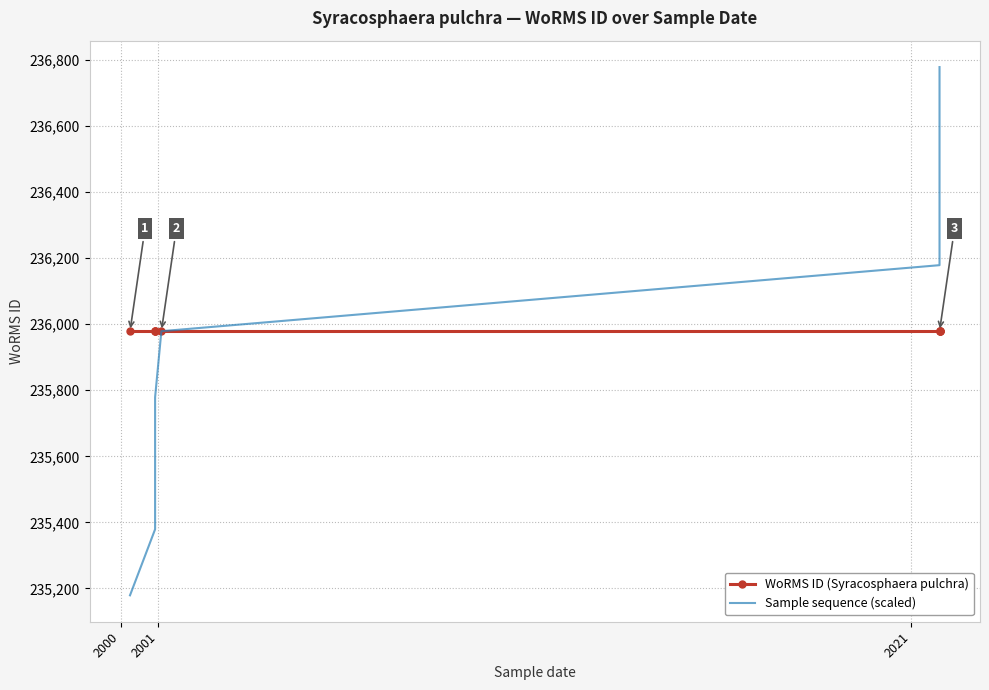

Is it true that WoRMS ID (Syracosphaera pulchra) equals 58937 at 2000?

False